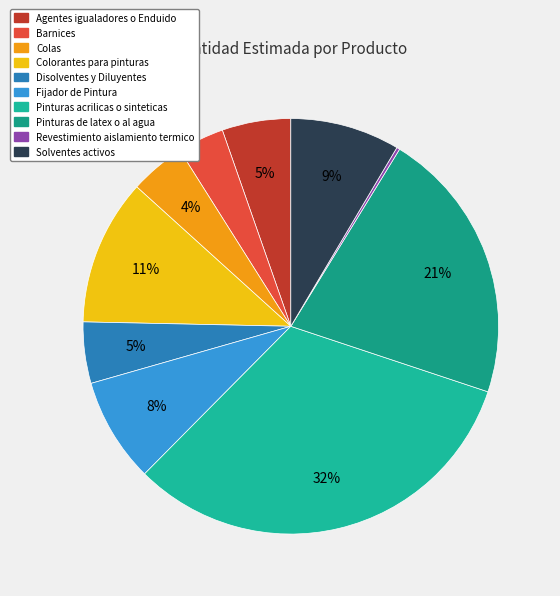

Which has a higher value, Agentes igualadores o Enduido or Fijador de Pintura?

Fijador de Pintura